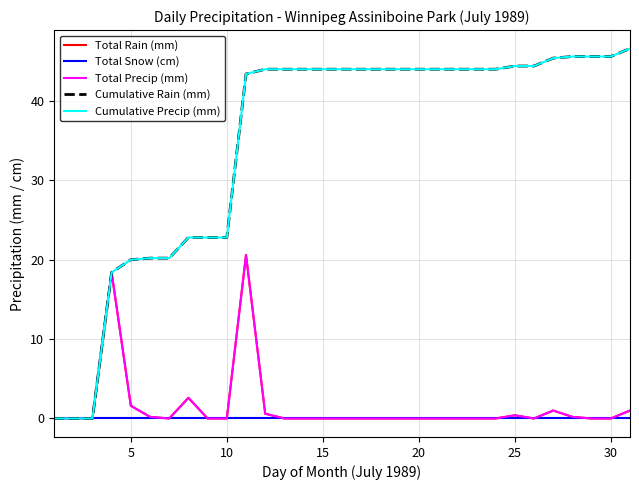

Is this an area chart (filled region under the line)?

No